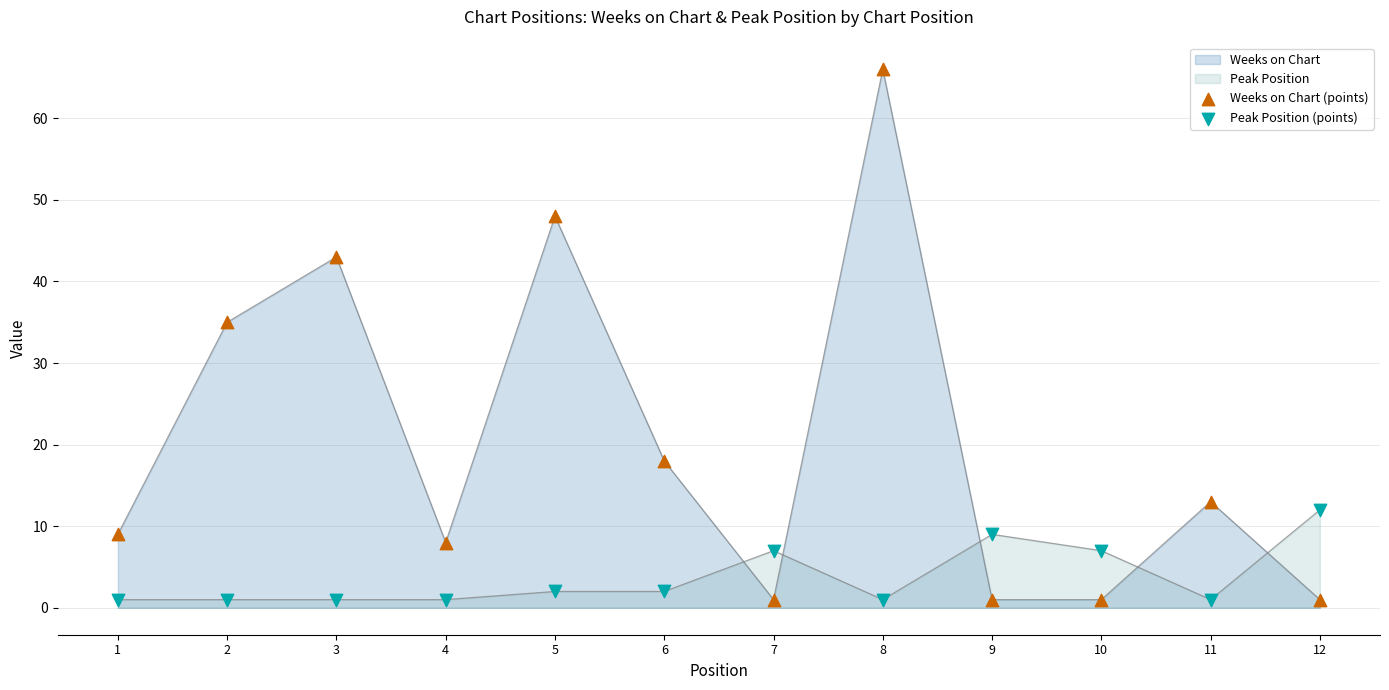

Which series contains the lowest Y value?

Weeks on Chart (points)